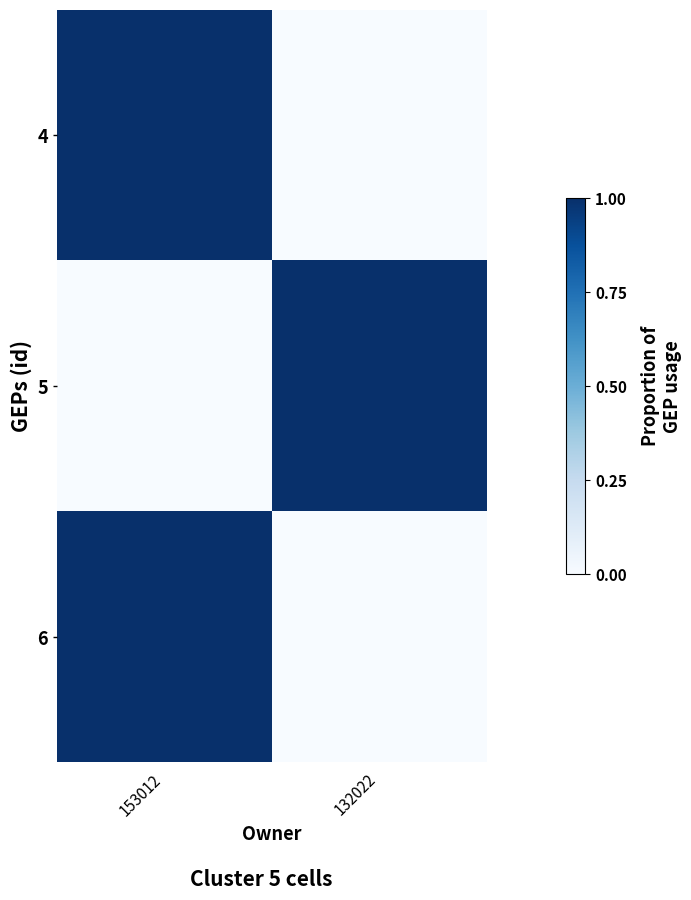

Reading left to right, transcribe all the data shown in this chart.

4: 153012=1.0	132022=0.0
5: 153012=0.0	132022=1.0
6: 153012=1.0	132022=0.0